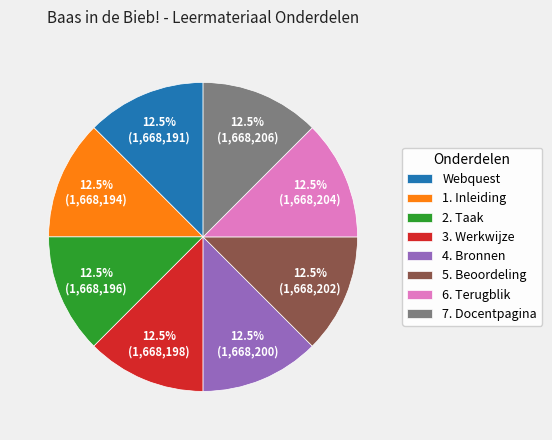

To the nearest percent, what is the combined percentage of 3. Werkwijze and 7. Docentpagina?

25%